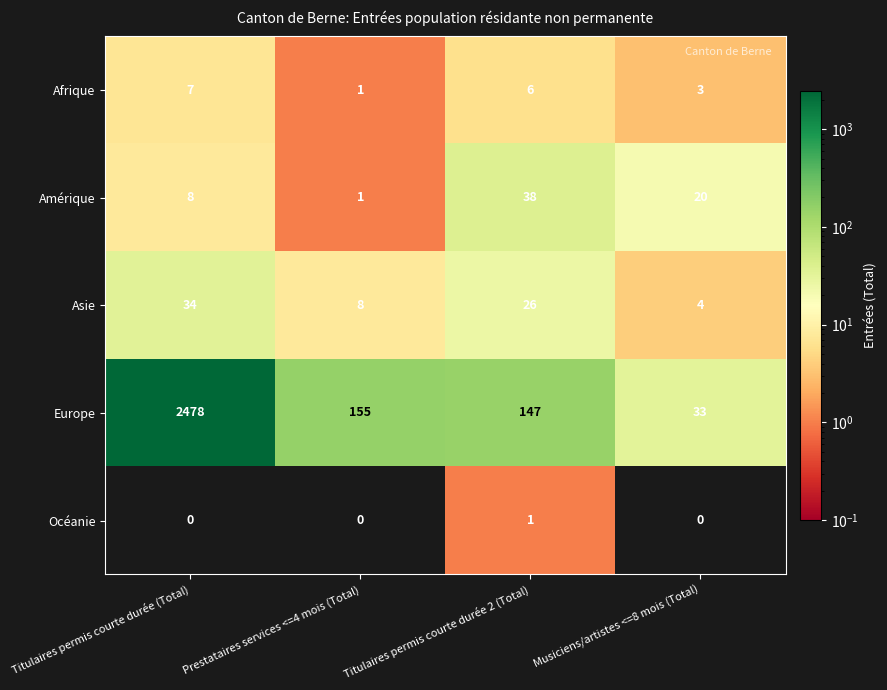

How many Océanie values are between 0 and 1?

4